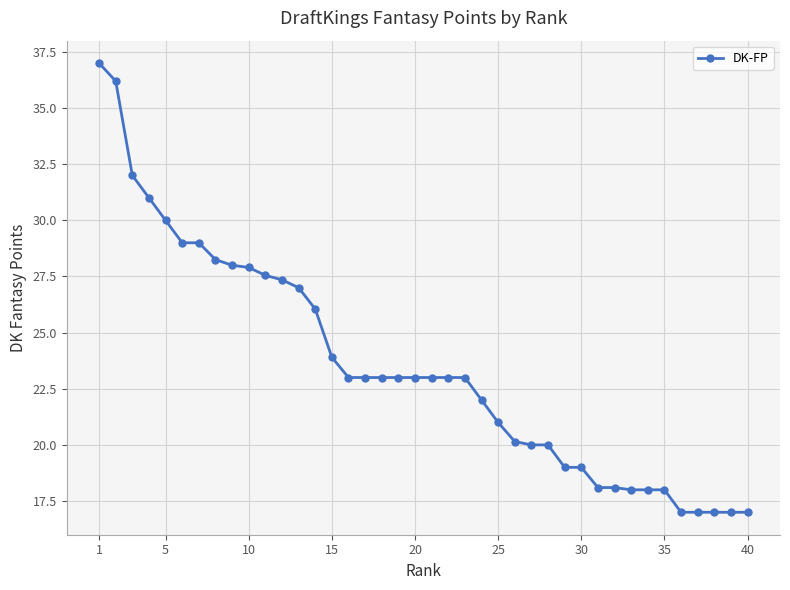

What is the average value?

23.5